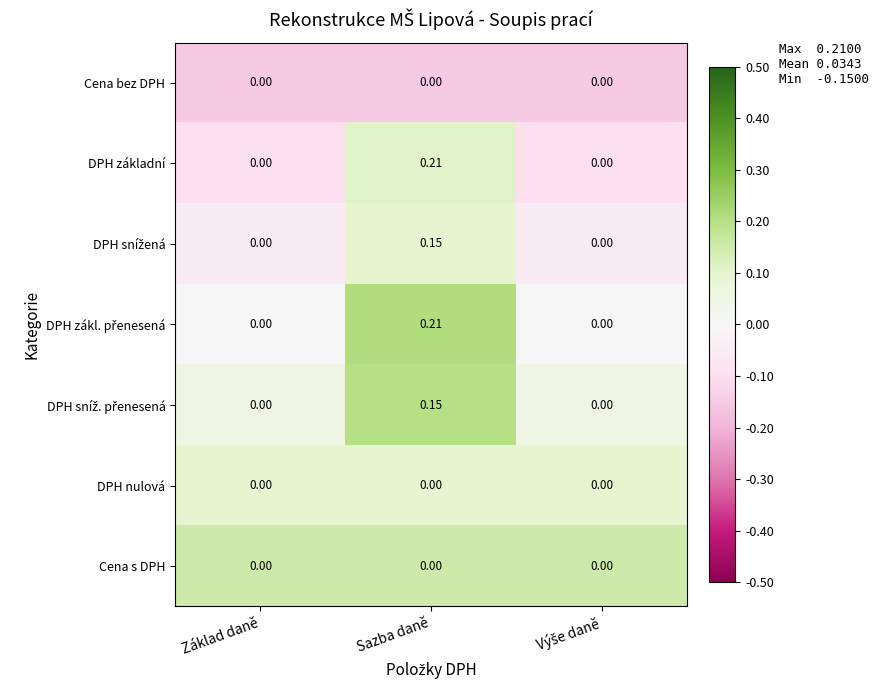

At which category is the sum across all series the highest?

Sazba daně